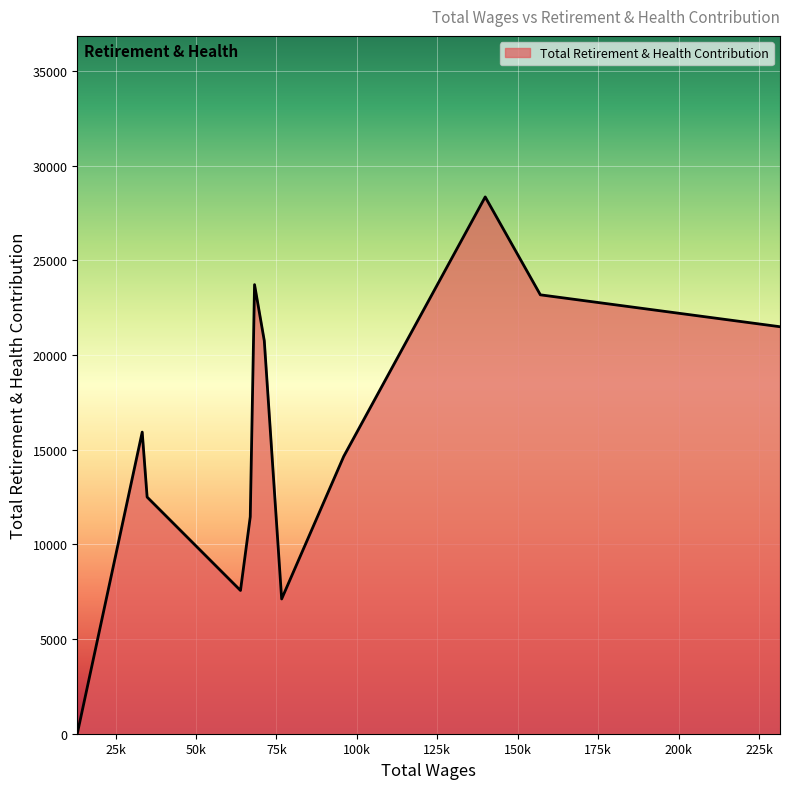

What is the difference between the maximum and minimum values?

28344